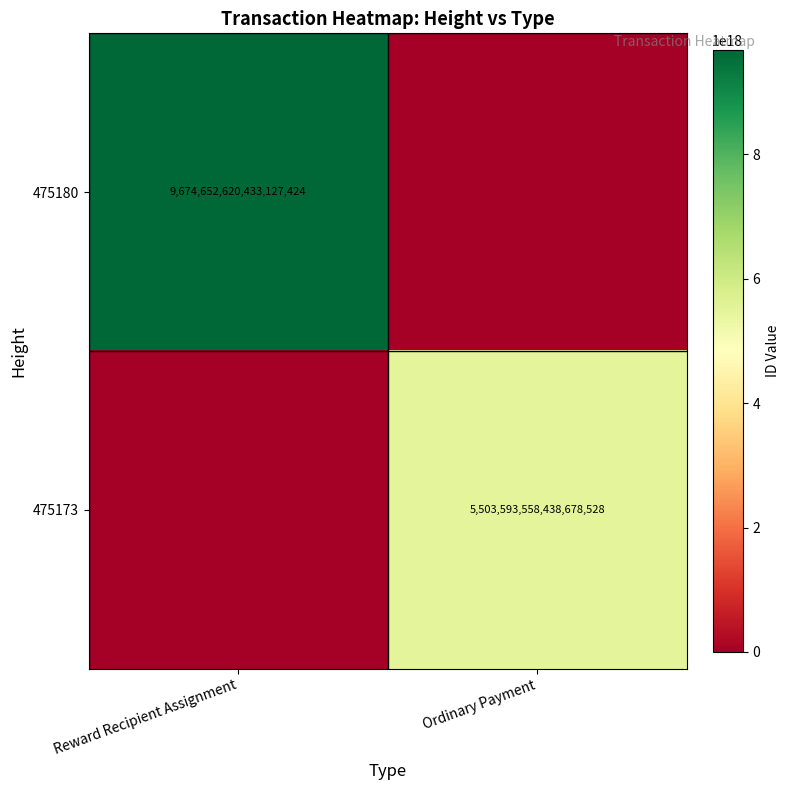

The value of 475180 at Reward Recipient Assignment is 9674652620433127424. True or false?

True